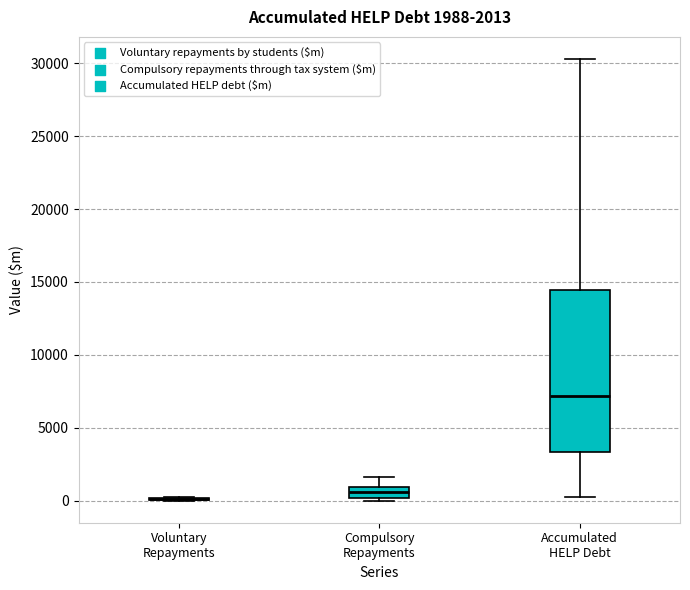

Comparing the boxes themselves (not the whiskers), which one is the tallest?

Accumulated HELP Debt